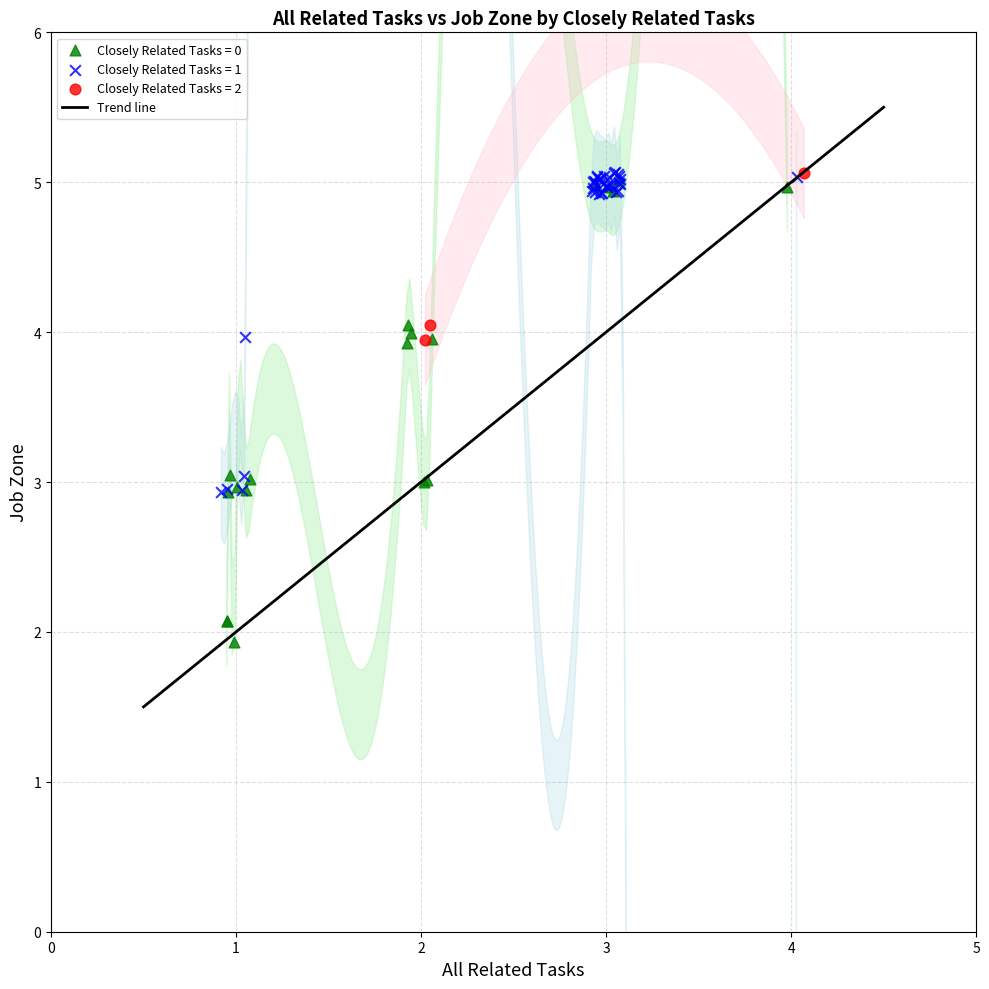

Which series contains the lowest Y value?

Closely Related Tasks = 0